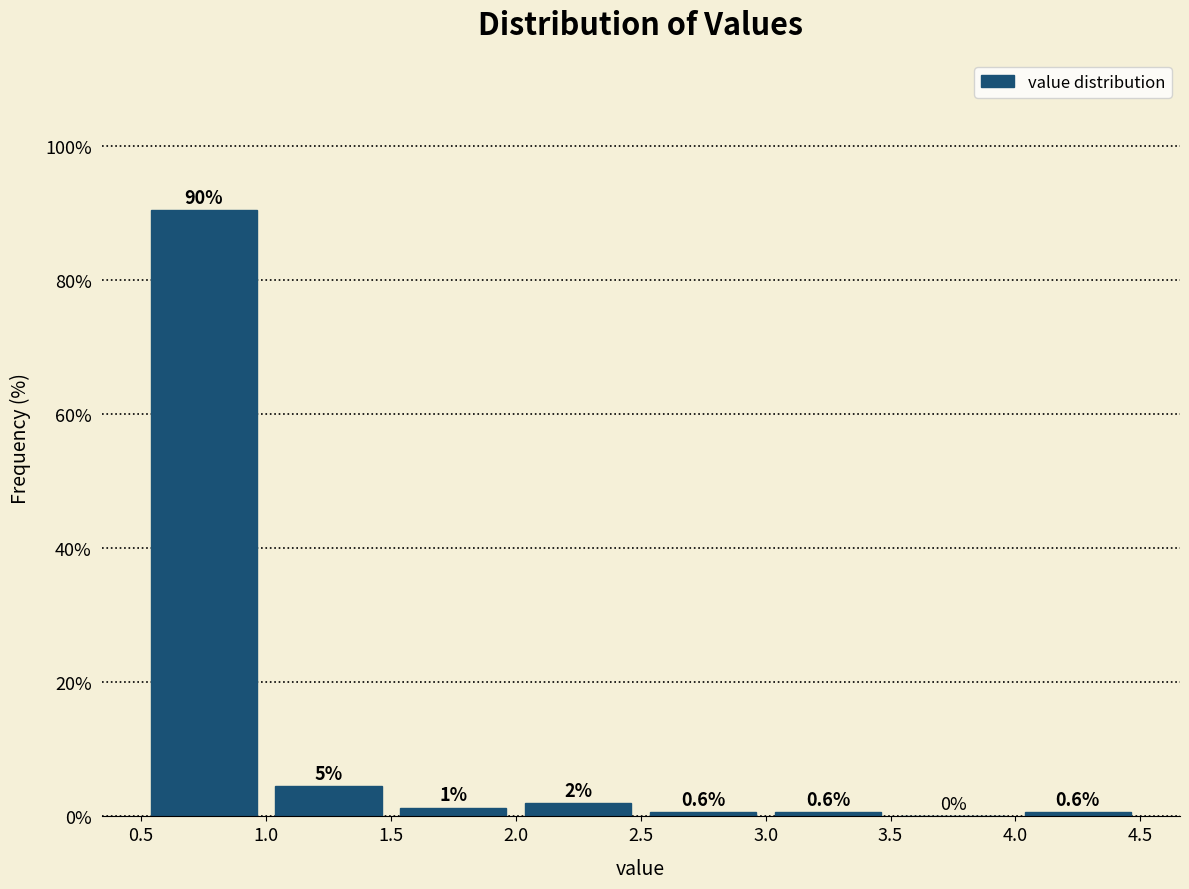

Which range on the x-axis has the tallest bar?

0.5 to 1.0